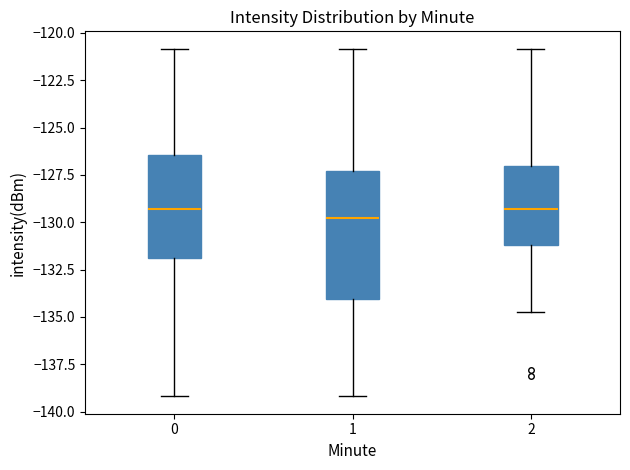

Reading left to right, read every box against the y-axis: the position of its median line, the range the box covers, and the ends of its whiskers. The values are not printed on the chart, so give them approximately, as read against the axis.

0: median -129.5, box -132.0 to -126.5, whiskers -139.0 to -121.0
1: median -130.0, box -134.0 to -127.5, whiskers -139.0 to -121.0
2: median -129.5, box -131.0 to -127.0, whiskers -134.5 to -121.0